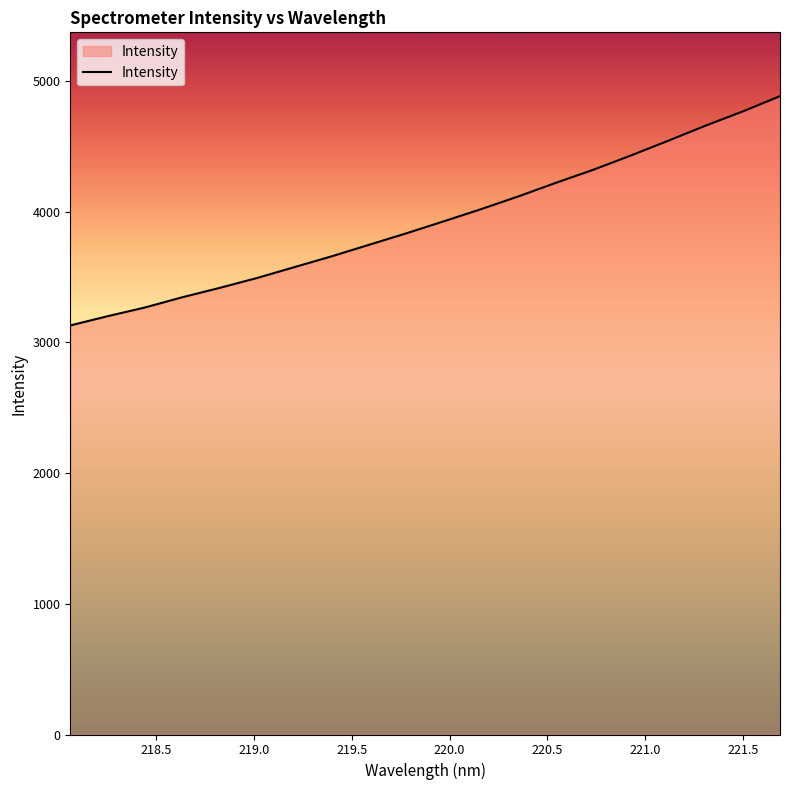

What is the minimum value shown in the chart?

3130.6